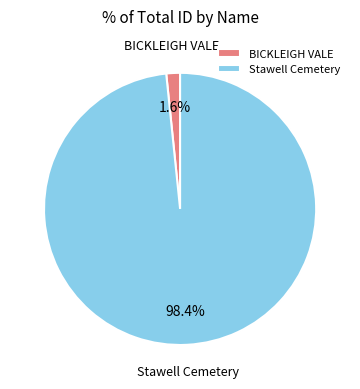

Is the sum of BICKLEIGH VALE and Stawell Cemetery greater than half?

Yes